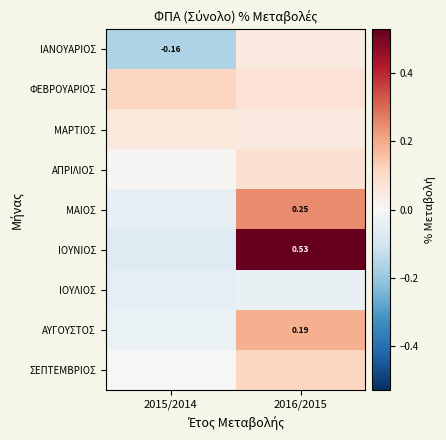

The value of ΑΠΡΙΛΙΟΣ at 2015/2014 is 0.0. True or false?

True